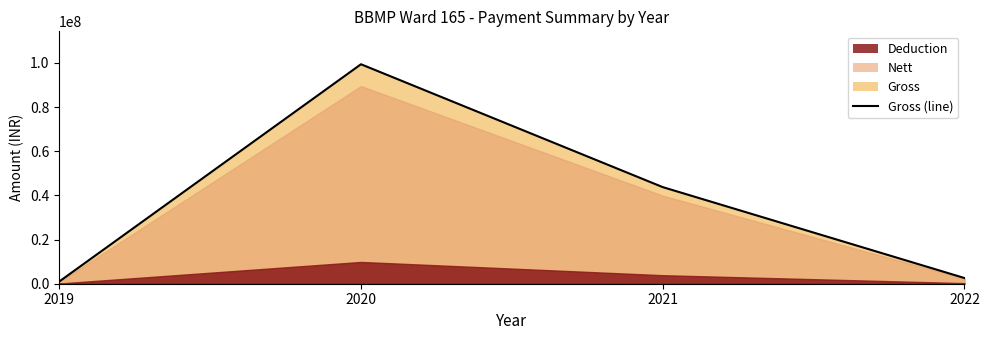

What is the sum of the values at 2021 and 2019?

44756121